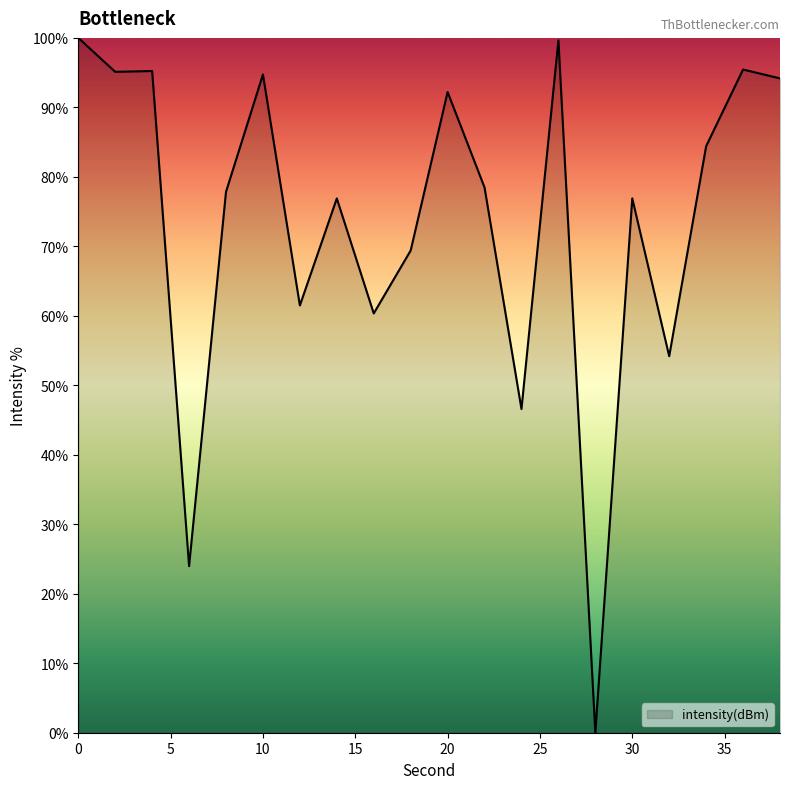

What is the difference between the maximum and minimum values?

100.0